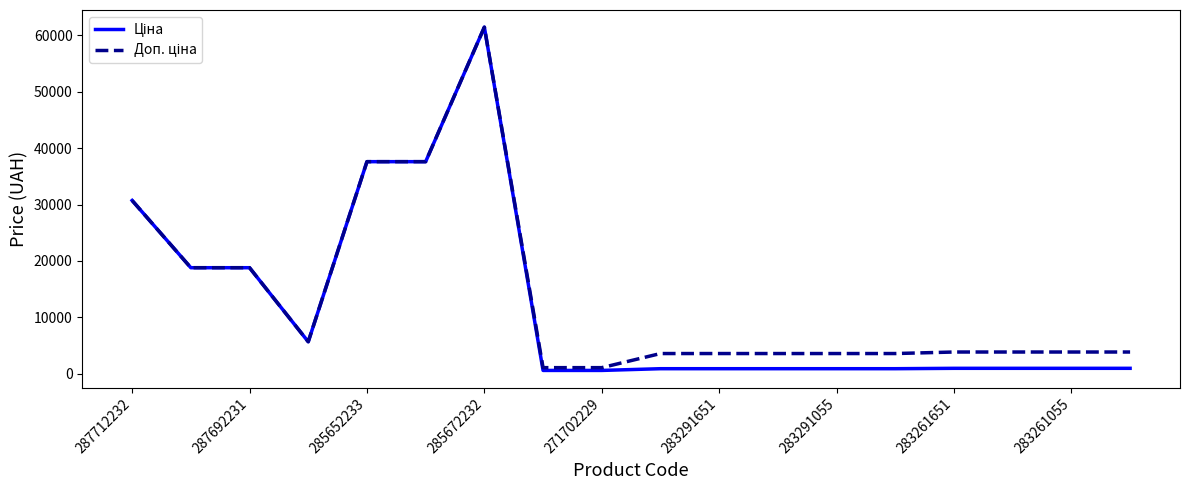

What is the maximum value shown in the chart?

61434.3